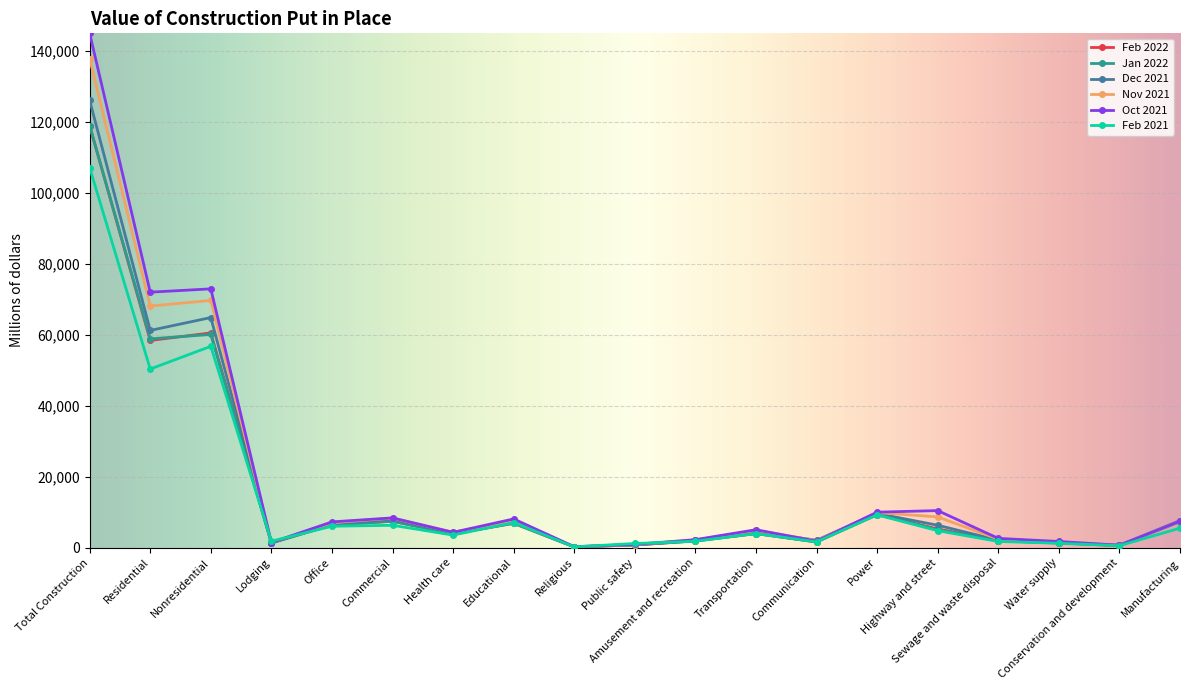

What is the label of the 13th point from the right?

Health care